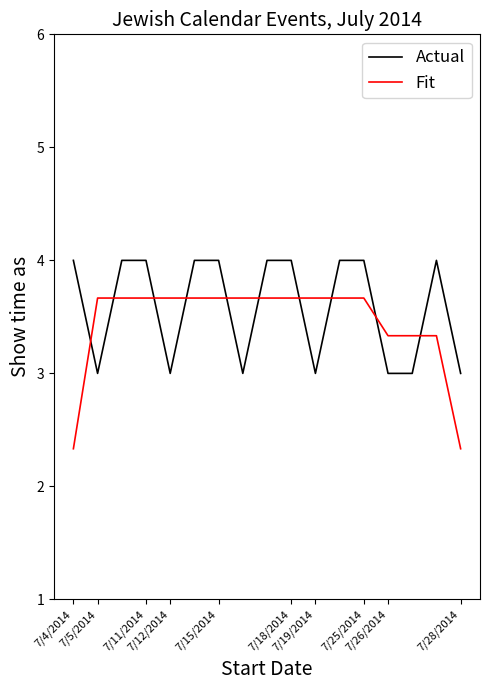

Reading left to right, list all the values displayed in this chart.

Actual: 4.0	3.0	4.0	4.0	3.0	4.0	4.0	3.0	4.0	4.0	3.0	4.0	4.0	3.0	3.0	4.0	3.0
Fit: 2.3	3.7	3.7	3.7	3.7	3.7	3.7	3.7	3.7	3.7	3.7	3.7	3.7	3.3	3.3	3.3	2.3